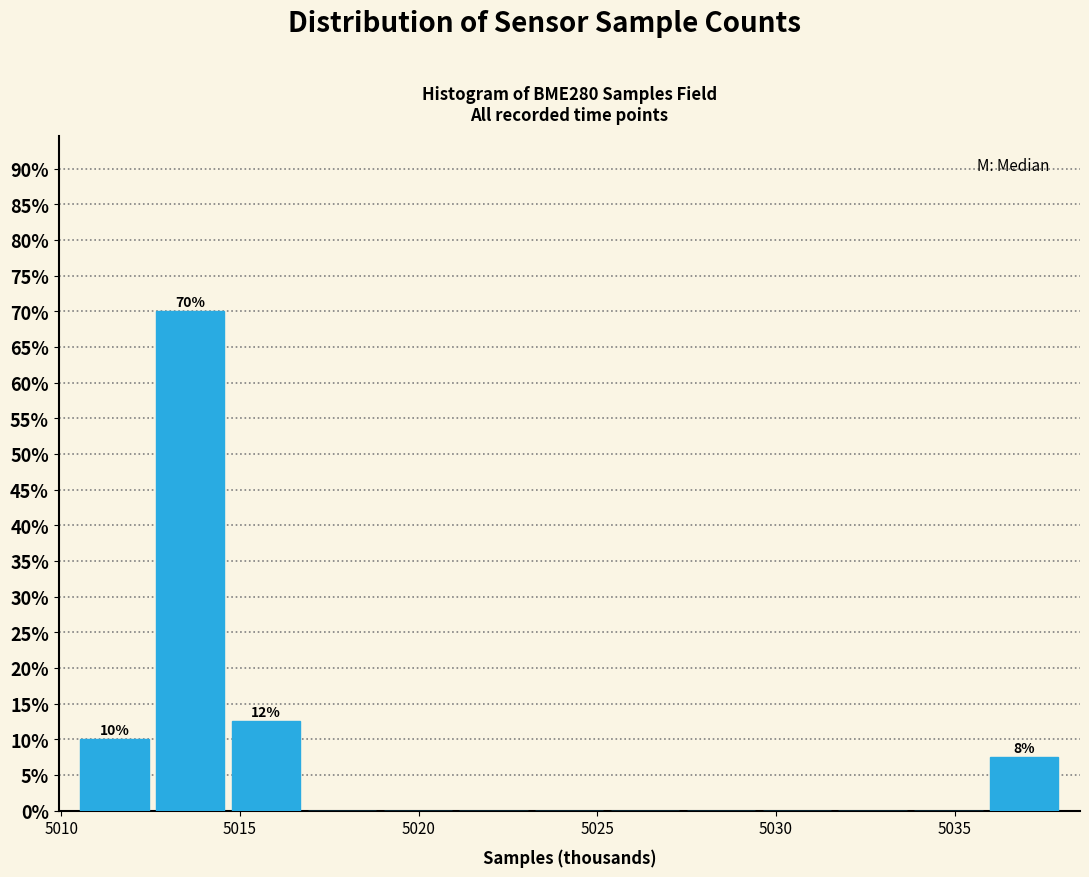

Which range on the x-axis has the tallest bar?

5012.5 to 5014.5